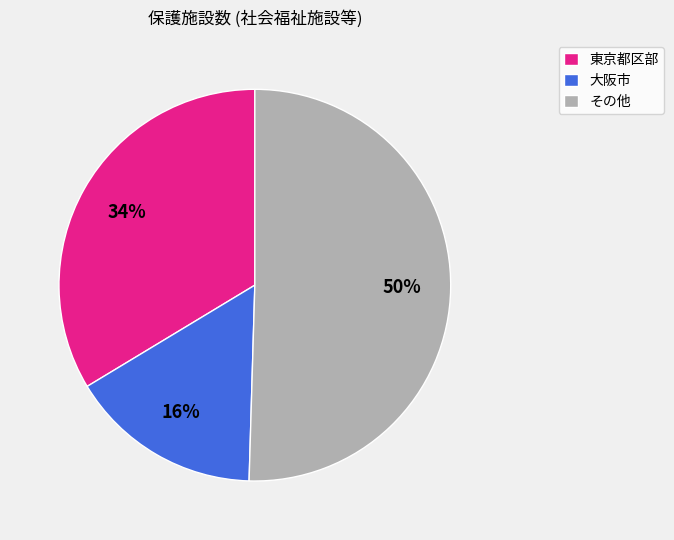

Which category has the biggest portion of the pie?

その他